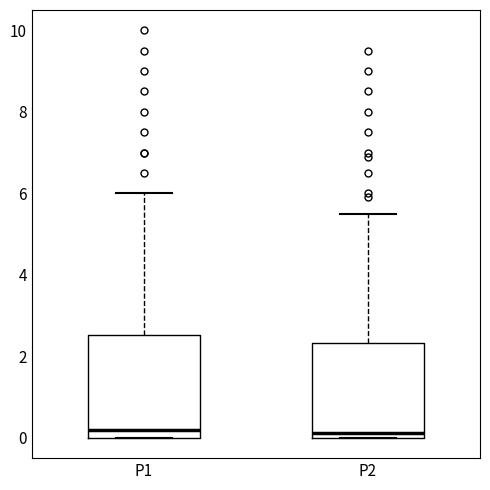

Where does the median line of the box for P1 sit on the y-axis? The values are not printed on the chart, so give them approximately, as read against the axis.

0.2